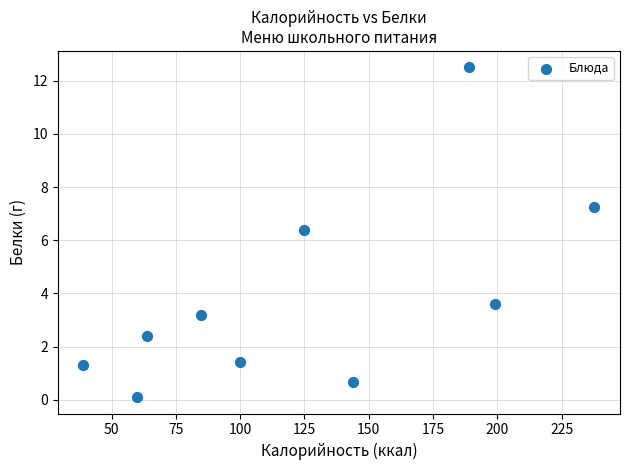

What Y value in the scatter plot is closest to 6?

6.4